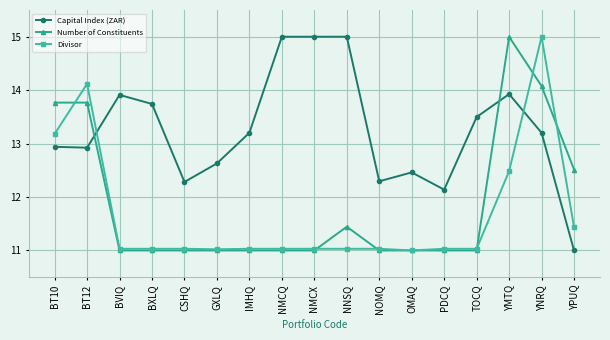

Reading right to left, transcribe all the data shown in this chart.

Capital Index (ZAR): YPUQ=11.0	YNRQ=13.2	YMTQ=13.9	TOCQ=13.5	PDCQ=12.1	OMAQ=12.5	NOMQ=12.3	NNSQ=15.0	NMCX=15.0	NMCQ=15.0	IMHQ=13.2	GXLQ=12.6	CSHQ=12.3	BXLQ=13.7	BVIQ=13.9	BT12=12.9	BT10=12.9
Number of Constituents: YPUQ=12.5	YNRQ=14.1	YMTQ=15.0	TOCQ=11.0	PDCQ=11.0	OMAQ=11.0	NOMQ=11.0	NNSQ=11.4	NMCX=11.0	NMCQ=11.0	IMHQ=11.0	GXLQ=11.0	CSHQ=11.0	BXLQ=11.0	BVIQ=11.0	BT12=13.8	BT10=13.8
Divisor: YPUQ=11.4	YNRQ=15.0	YMTQ=12.5	TOCQ=11.0	PDCQ=11.0	OMAQ=11.0	NOMQ=11.0	NNSQ=11.0	NMCX=11.0	NMCQ=11.0	IMHQ=11.0	GXLQ=11.0	CSHQ=11.0	BXLQ=11.0	BVIQ=11.0	BT12=14.1	BT10=13.2